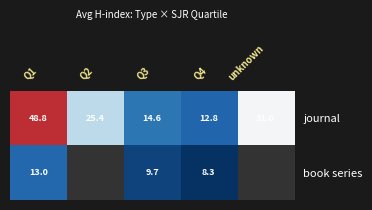

At which label does book series reach its peak?

Q1